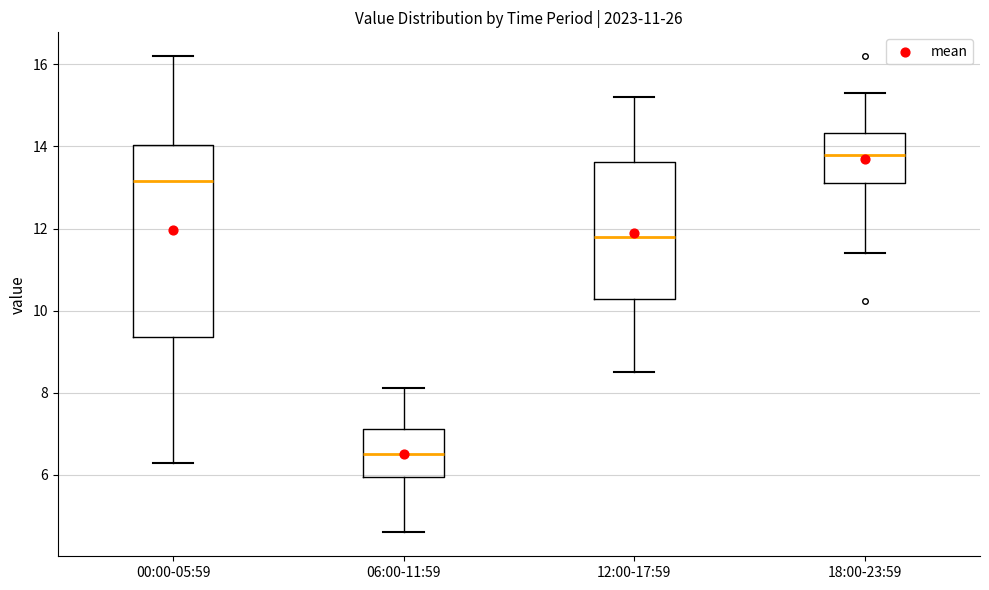

Which box has the lowest median line?

06:00-11:59